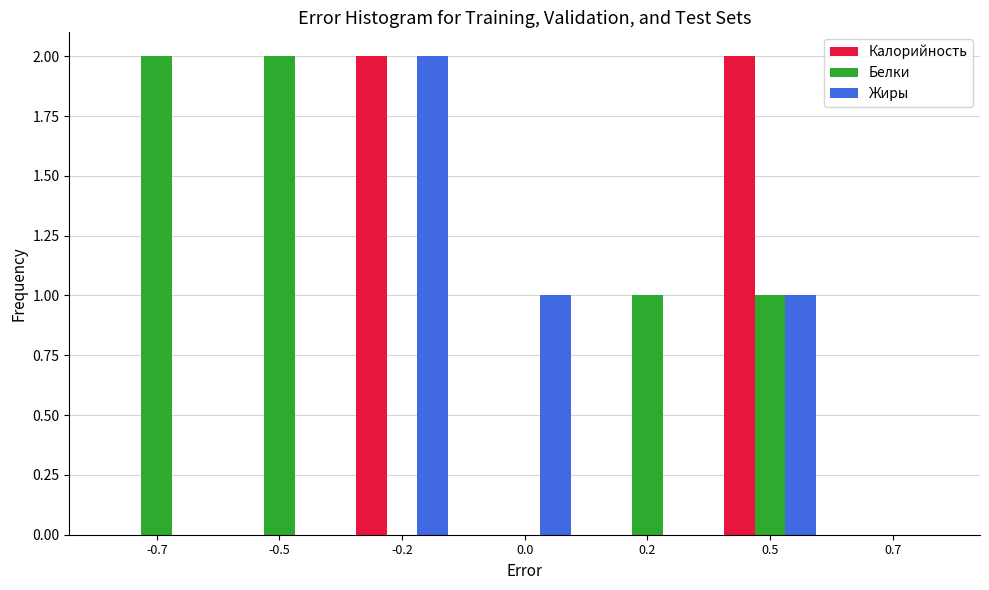

Reading left to right, extract all data points from this chart.

Калорийность: -0.7=0	-0.5=0	-0.2=2	0.0=0	0.2=0	0.5=2	0.7=0
Белки: -0.7=2	-0.5=2	-0.2=0	0.0=0	0.2=1	0.5=1	0.7=0
Жиры: -0.7=0	-0.5=0	-0.2=2	0.0=1	0.2=0	0.5=1	0.7=0